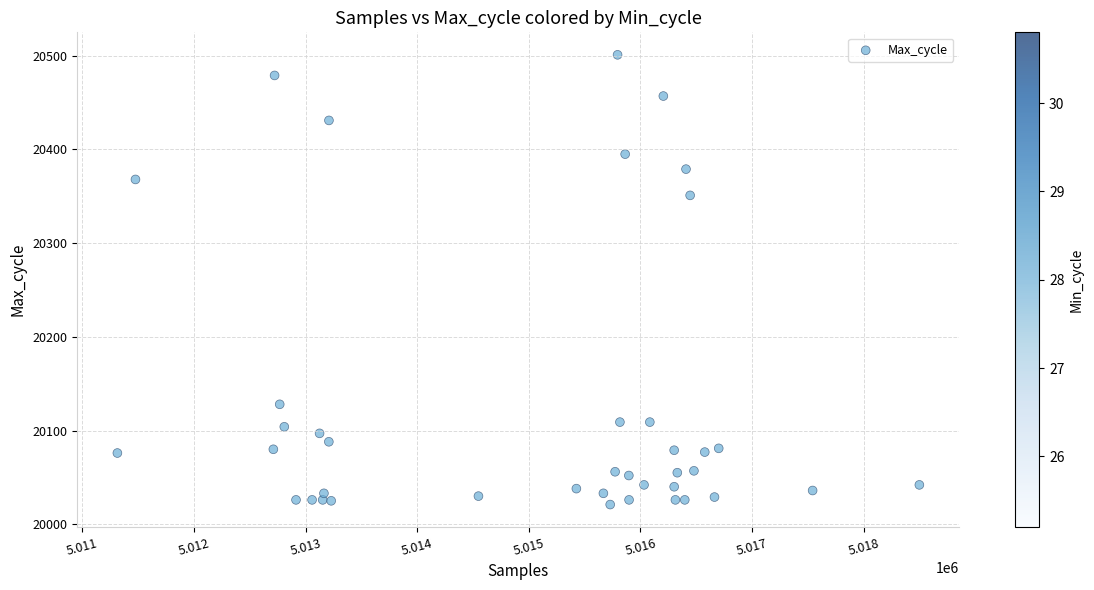

What Y value in the scatter plot is closest to 20261?

20351